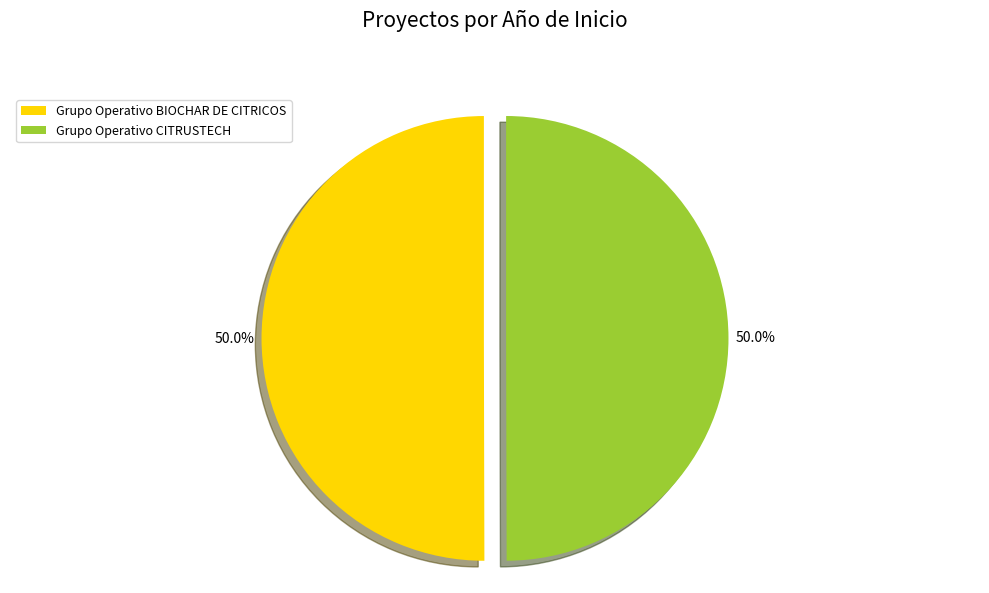

Is it true that Grupo Operativo BIOCHAR DE CITRICOS is 50% of the pie?

True